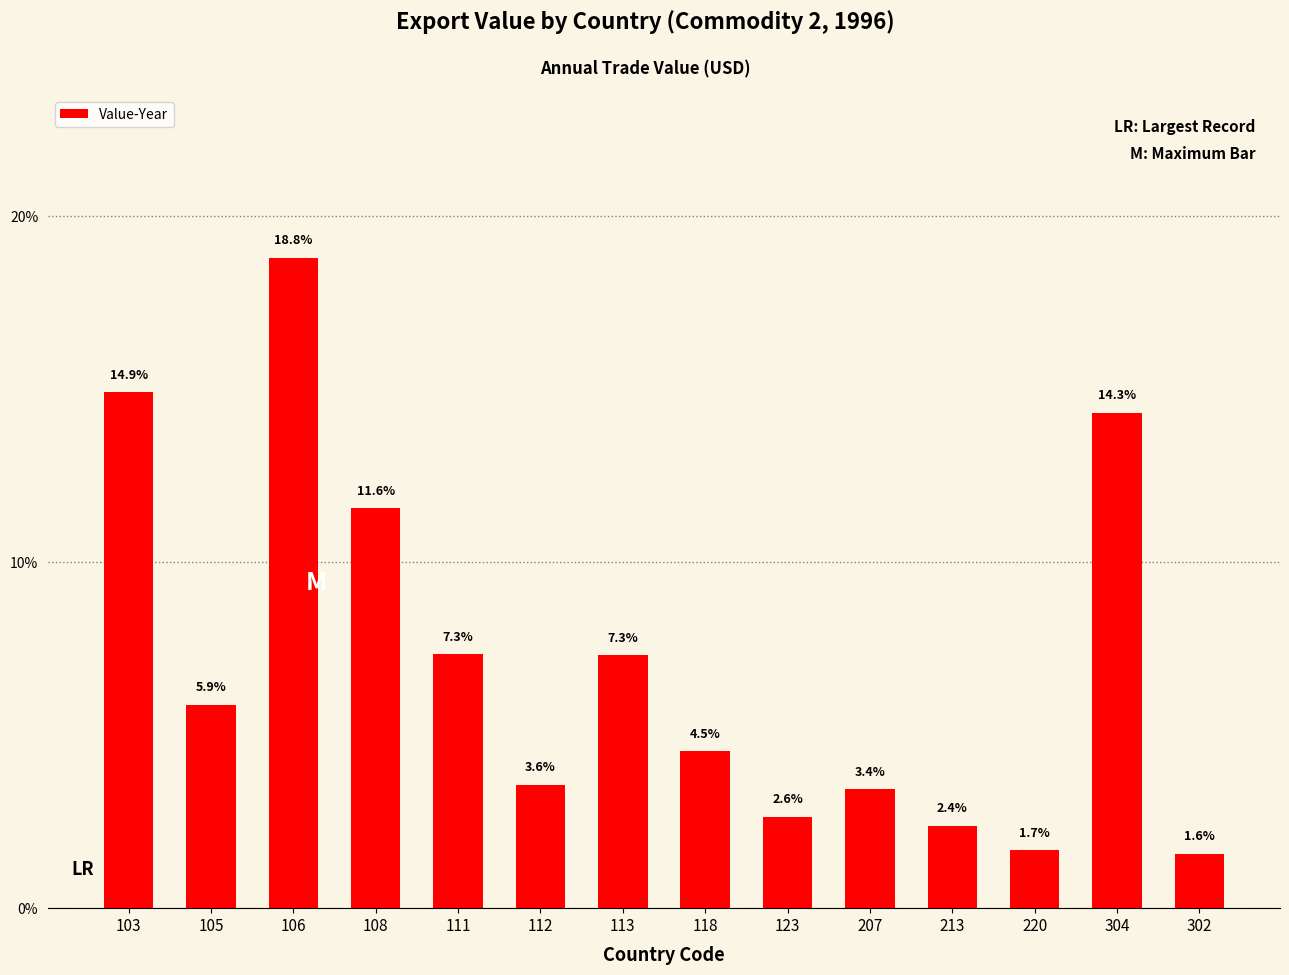

Reading left to right, extract all data points from this chart.

14.9	5.9	18.8	11.6	7.3	3.6	7.3	4.5	2.6	3.4	2.4	1.7	14.3	1.6